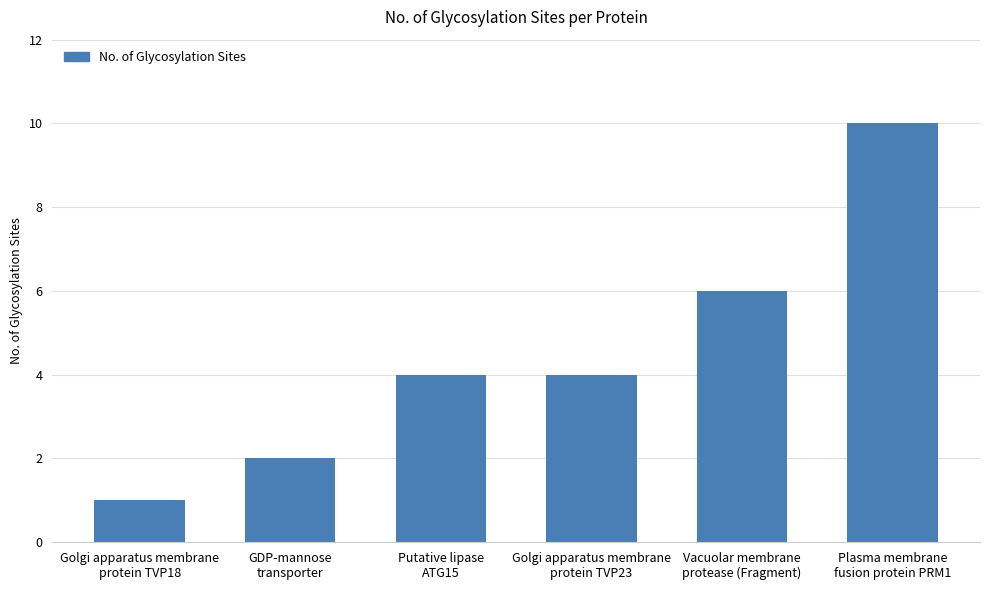

The chart shows a value of 1 at Putative lipase
ATG15. True or false?

False